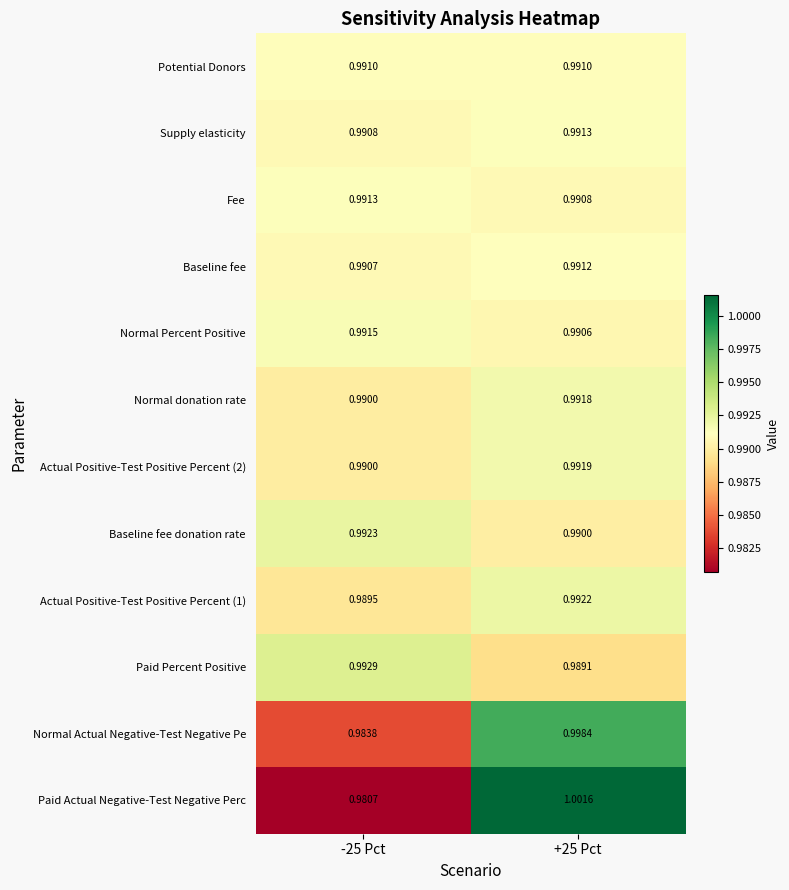

Which series has the largest range (max minus min)?

Paid Actual Negative-Test Negative Perc